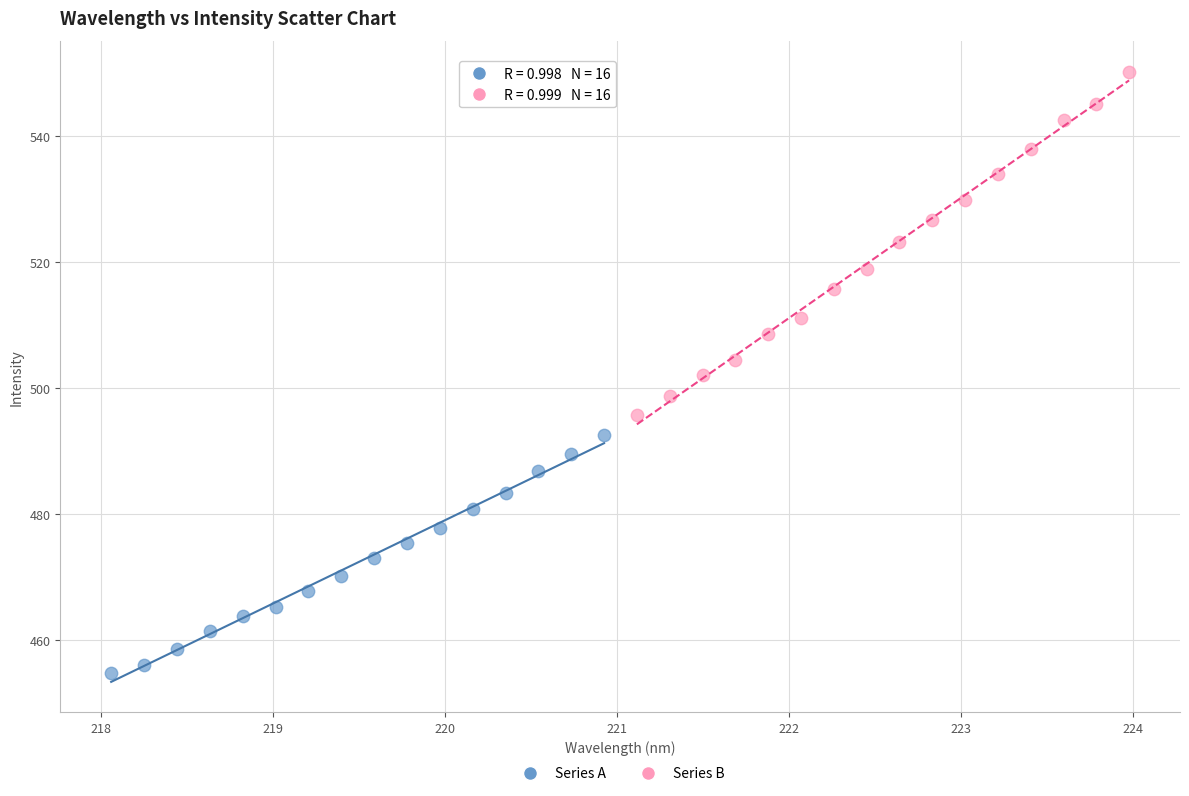

Which series contains the highest Y value?

Series B